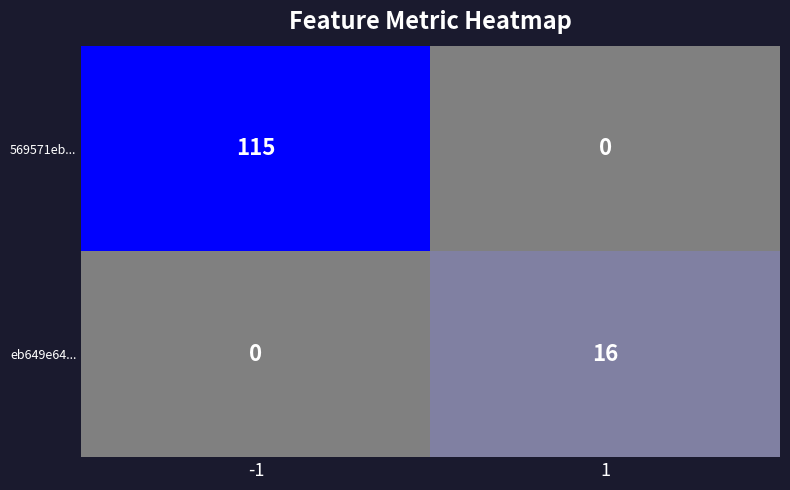

What is the sum of all 569571eb... values?

115